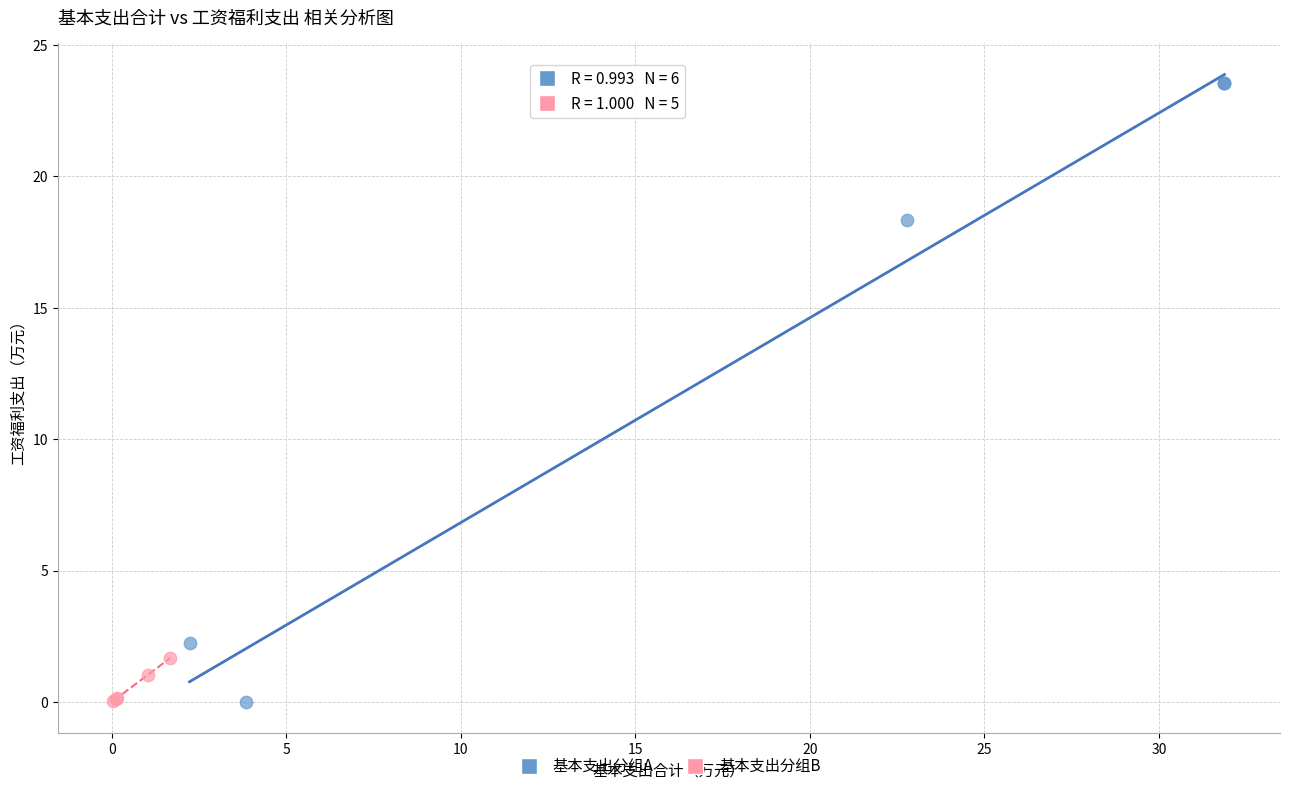

Which series reaches the maximum Y coordinate?

基本支出分组A